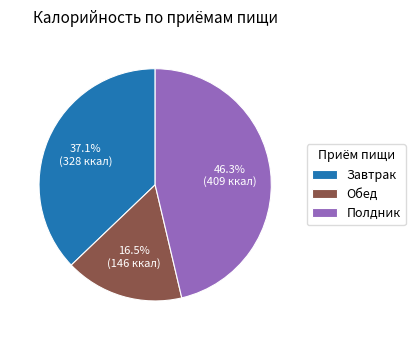

Combined, what portion of the pie is Завтрак and Обед?

53.7%